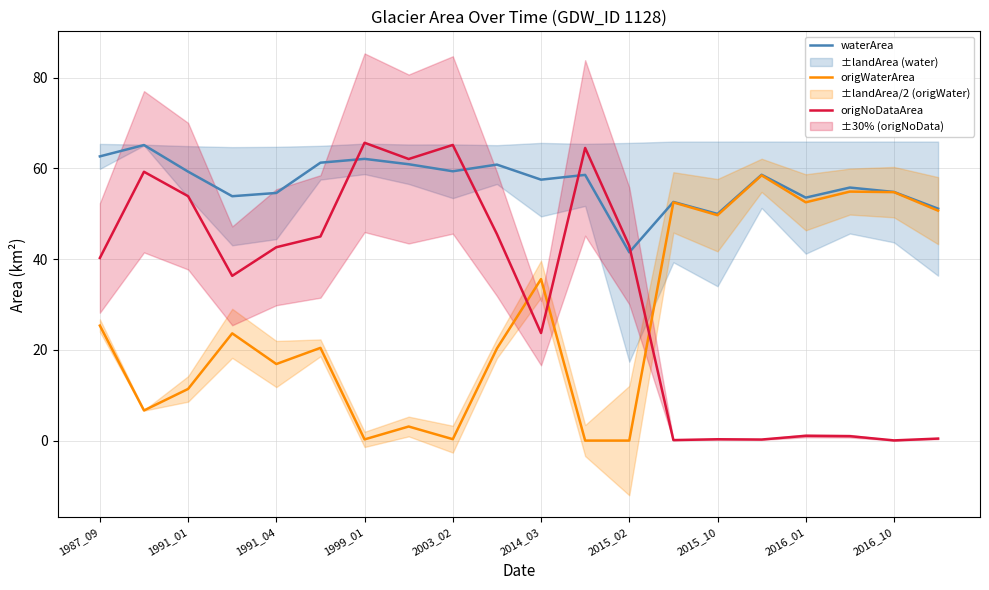

True or false: origNoDataArea and waterArea intersect in this chart.

True